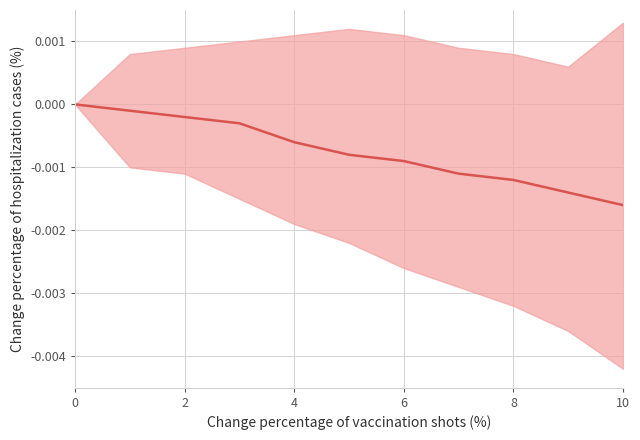

The value at 4 is -0.0. True or false?

False